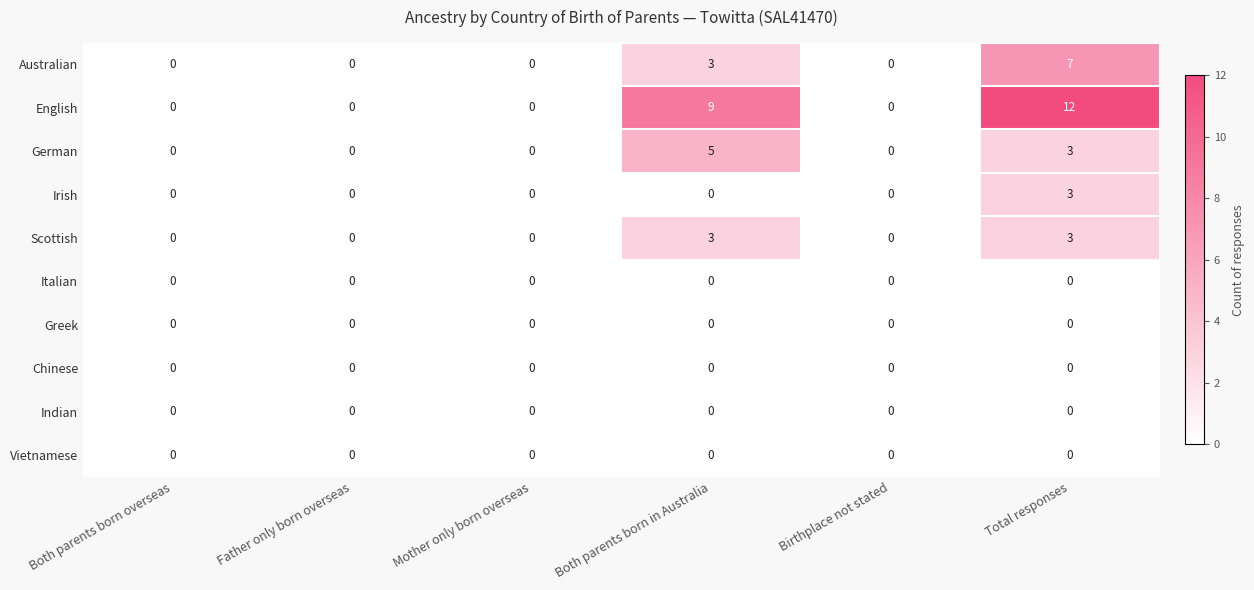

What is the greatest value displayed?

12